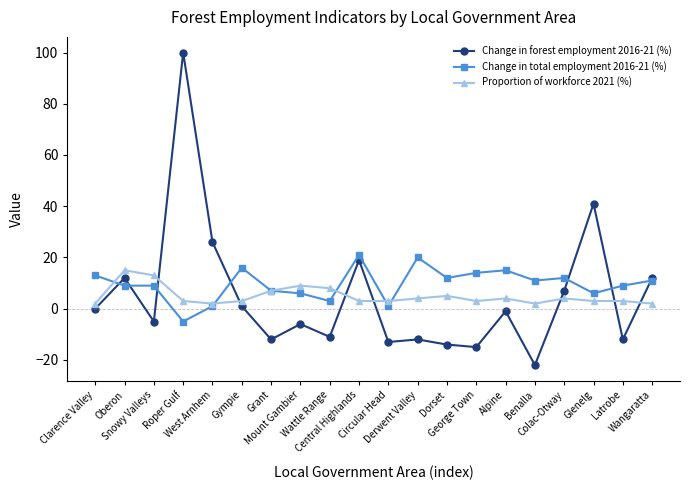

Where do Change in total employment 2016-21 (%) and Proportion of workforce 2021 (%) first cross each other?

Clarence Valley and Oberon